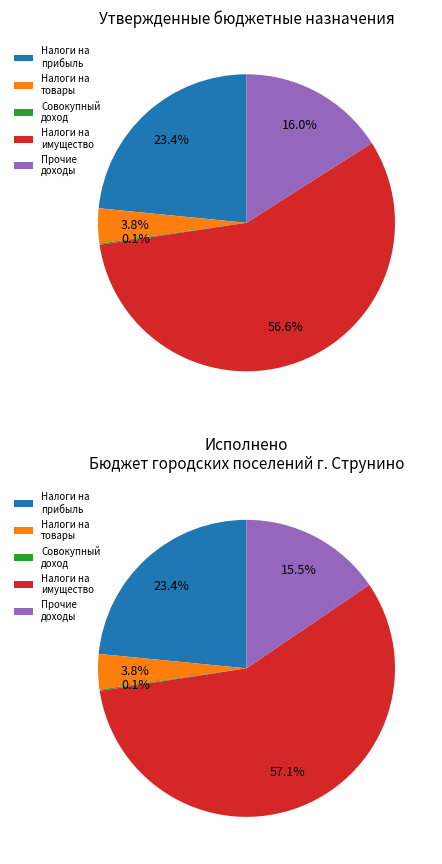

Which slice is the largest?

НАЛОГИ НА ИМУЩЕСТВО